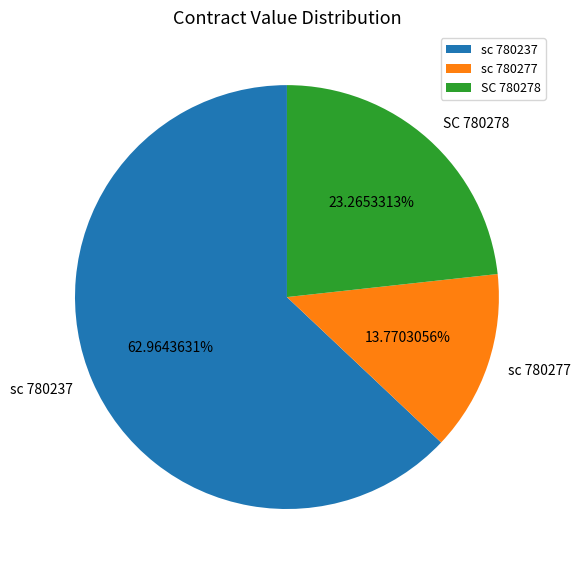

Rank the categories by value from lowest to highest.

sc 780277, SC 780278, sc 780237